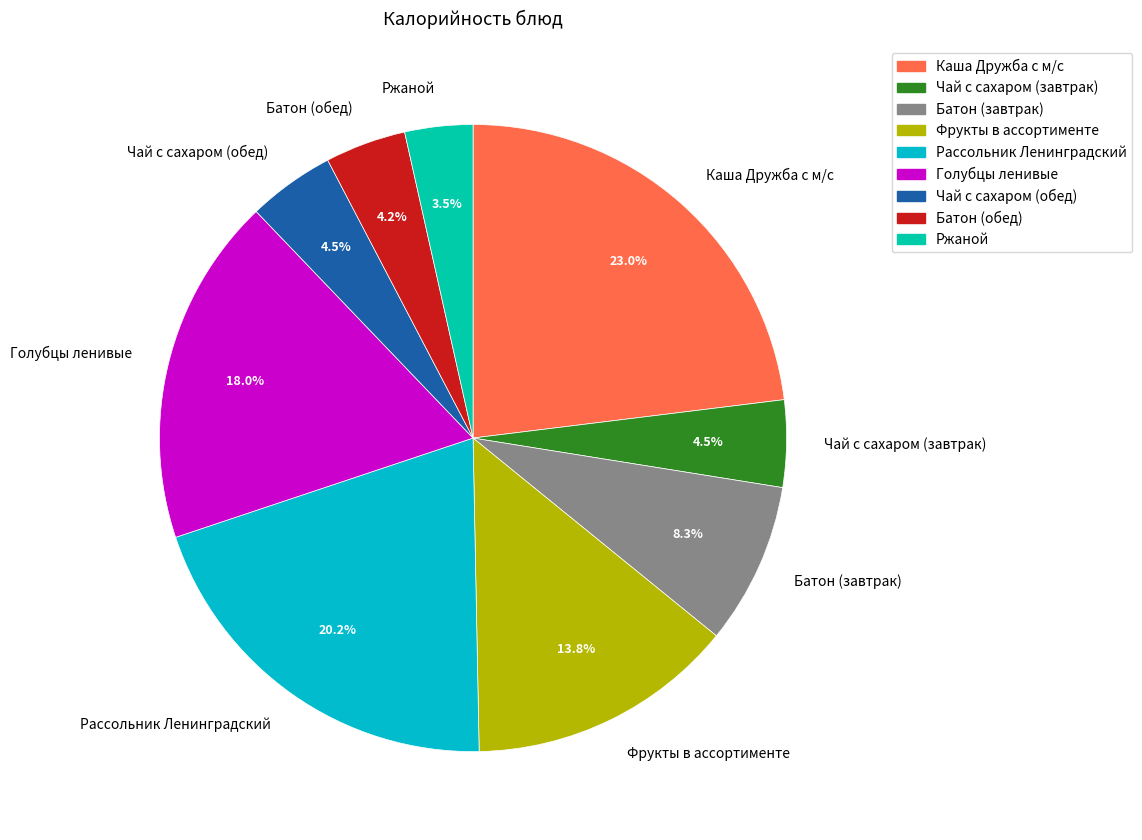

The Батон (завтрак) slice represents 8% of the pie. True or false?

True